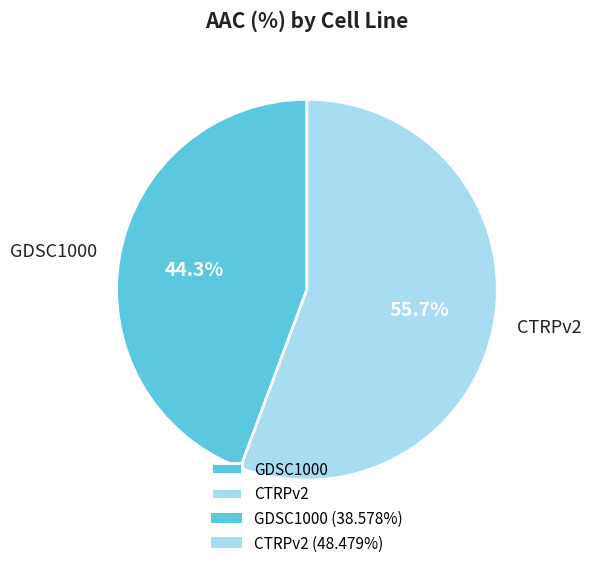

Which slice is the largest?

CTRPv2